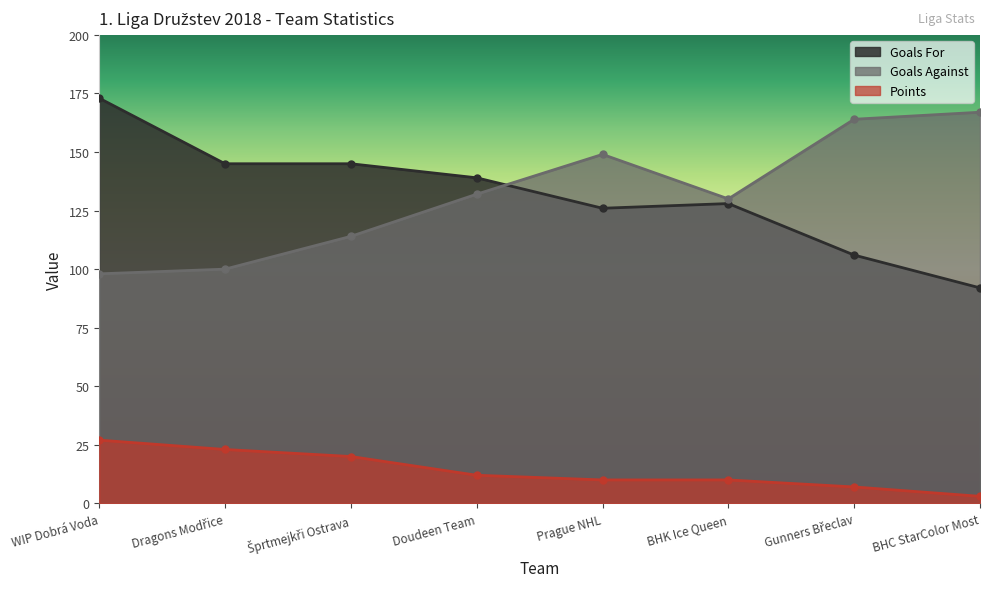

Between which two adjacent categories do Goals For and Goals Against first intersect?

Doudeen Team and Prague NHL